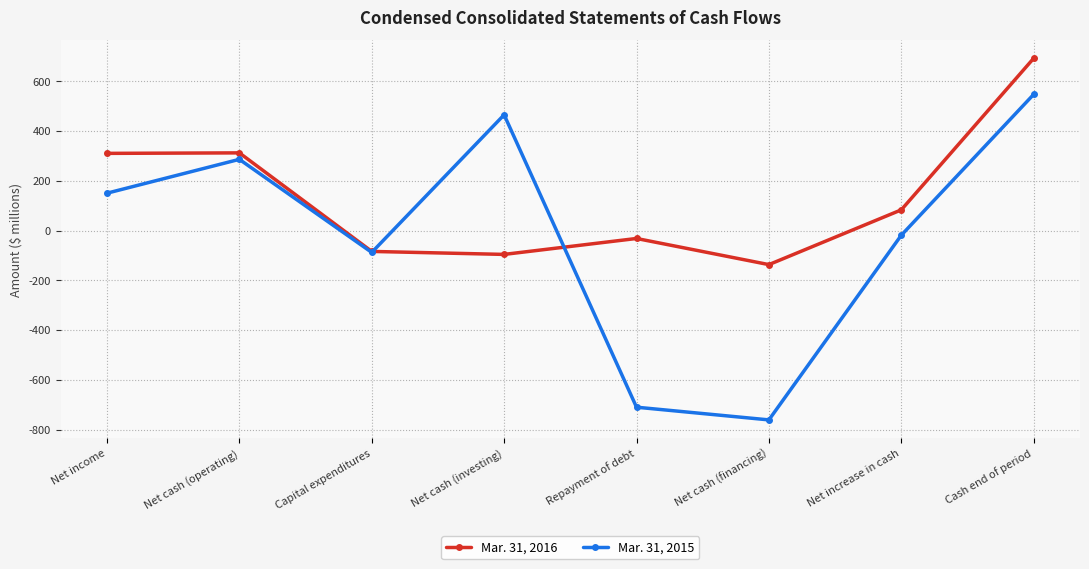

Which series has the largest total across all categories?

Mar. 31, 2016